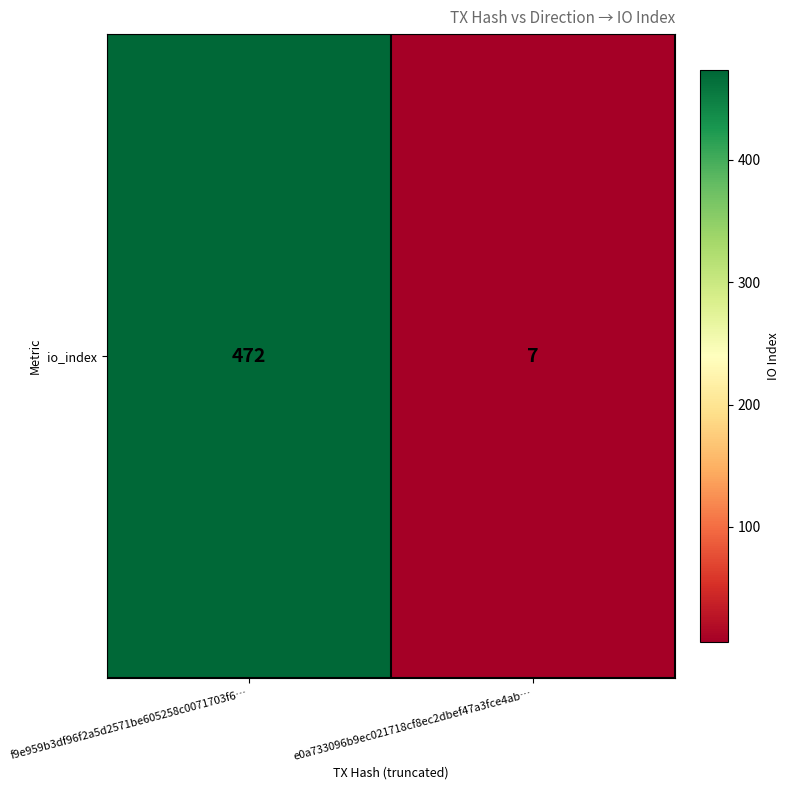

How many categories are shown in the chart?

2